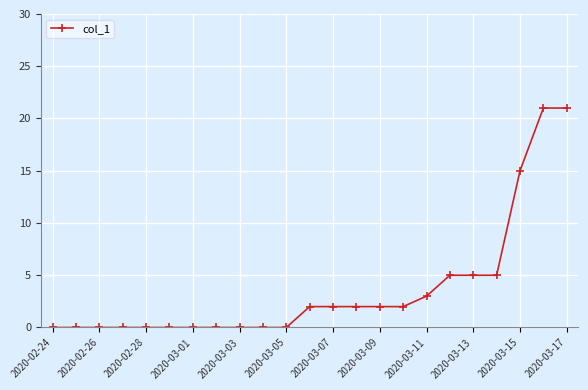

What is the greatest value displayed?

21